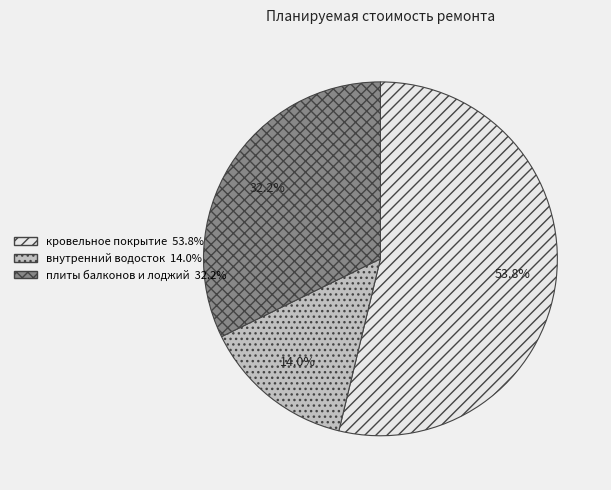

Is there a majority slice in this chart?

Yes